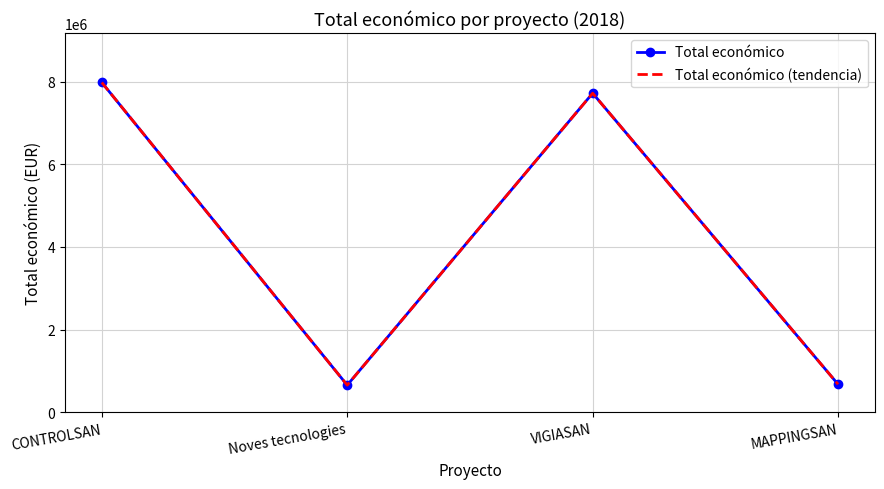

True or false: Total económico has a value of 7977125 at CONTROLSAN.

True